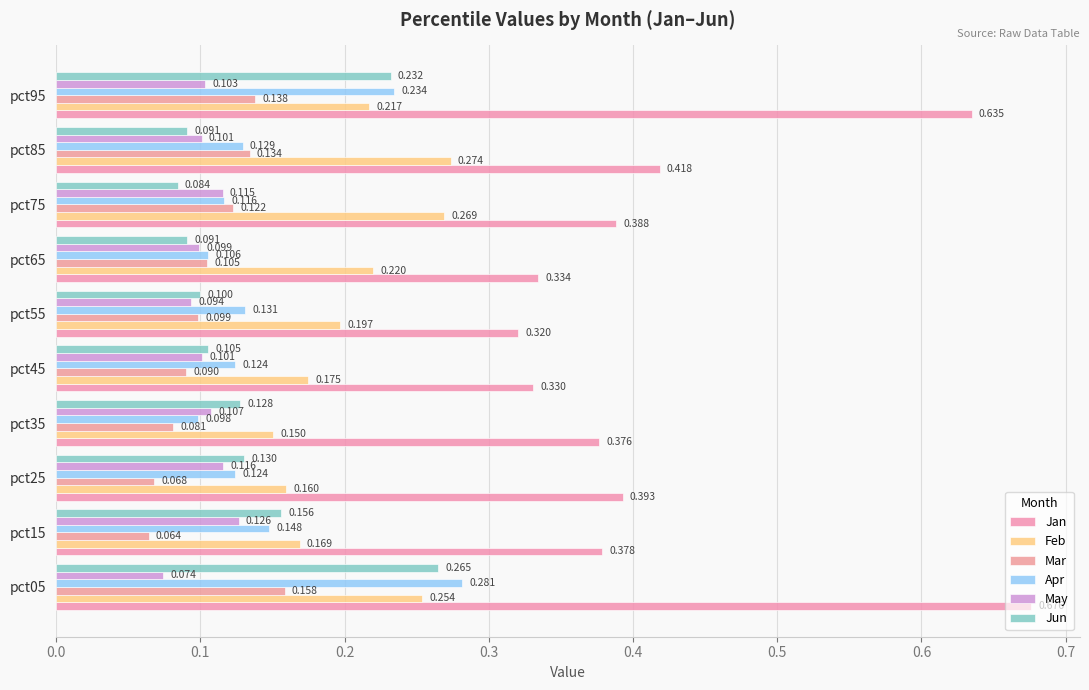

What is the lowest value of the May series?

0.1